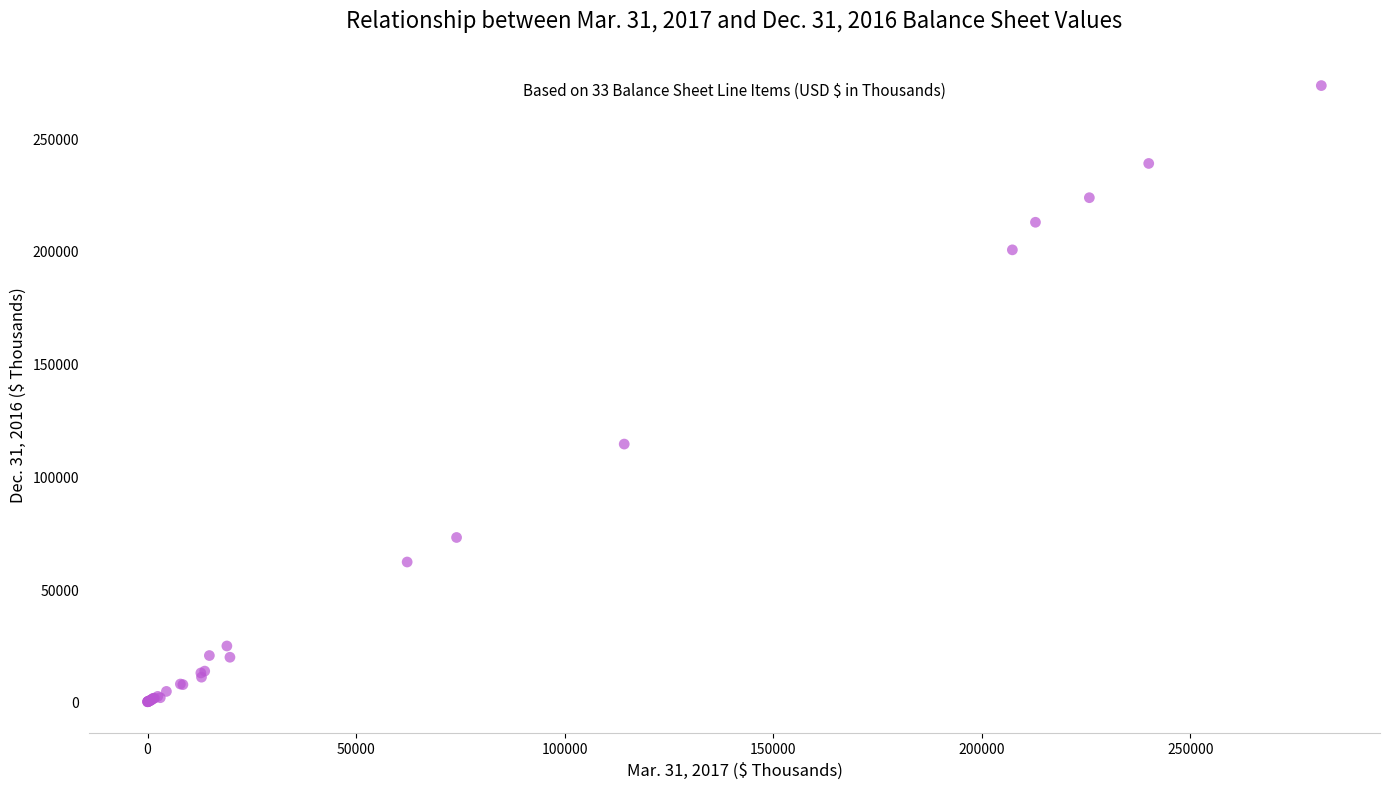

What Y value in the scatter plot is closest to 136683?

114317